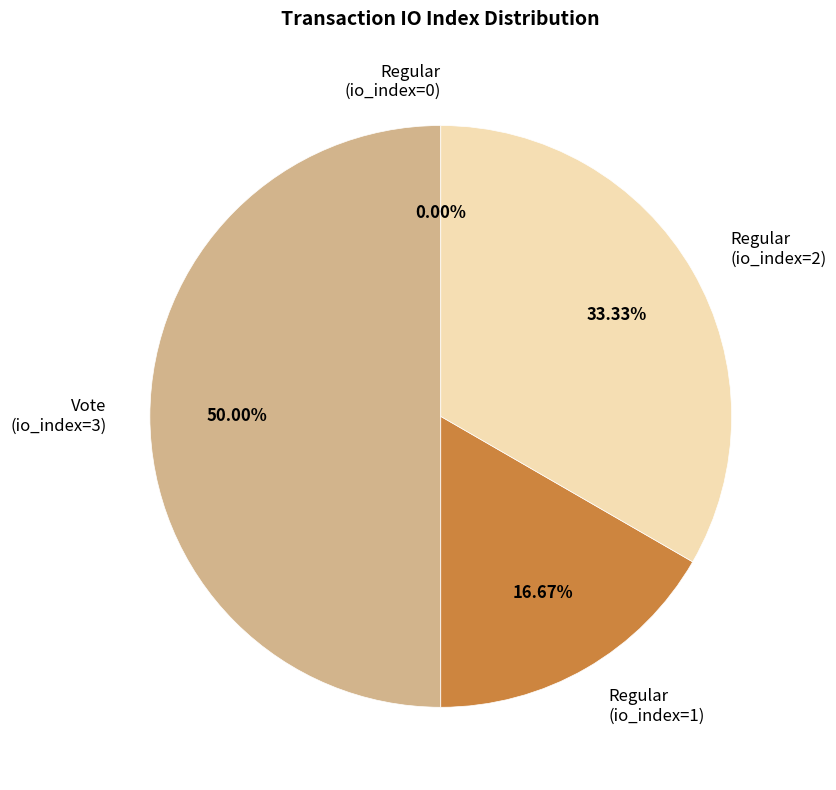

Which category has the biggest portion of the pie?

Vote (io_index=3)